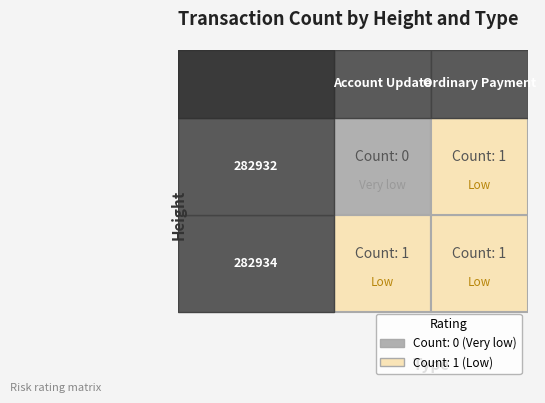

At Account Update, list the series in order from largest to smallest.

282934, 282932